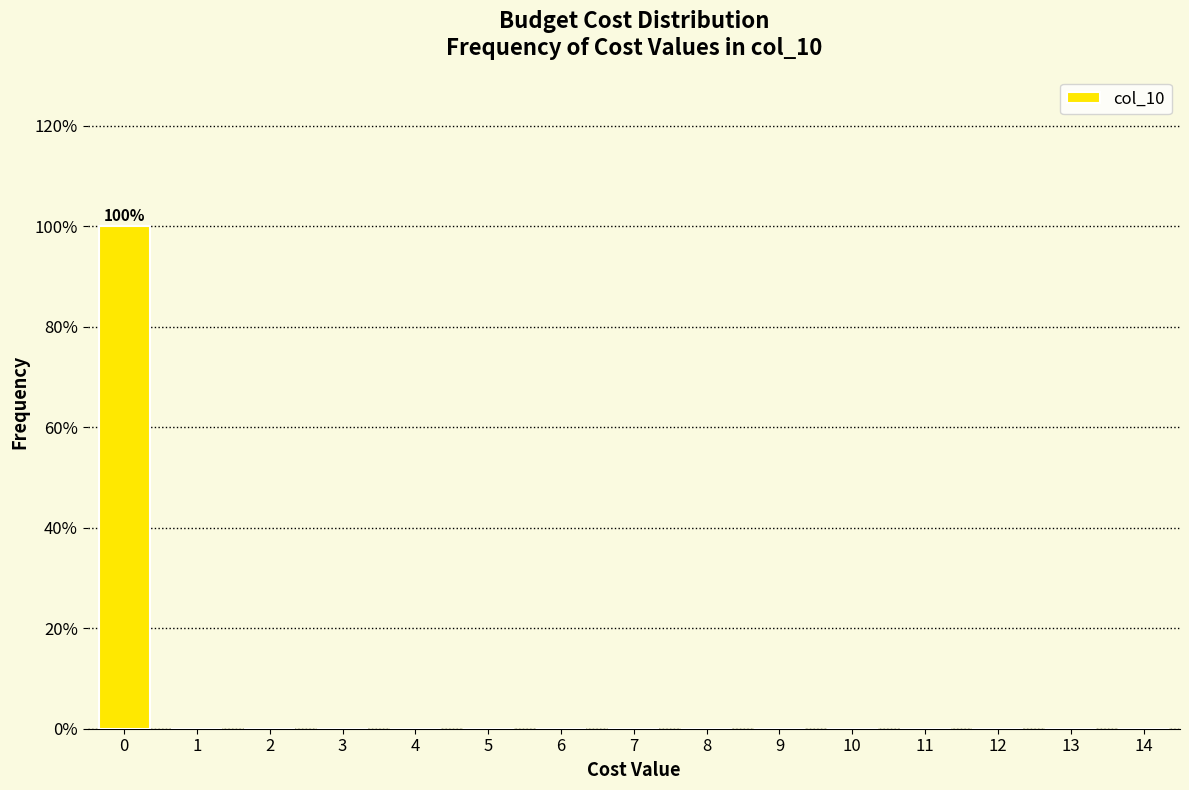

Reading left to right, list all the values displayed in this chart.

0=100	1=0	2=0	3=0	4=0	5=0	6=0	7=0	8=0	9=0	10=0	11=0	12=0	13=0	14=0